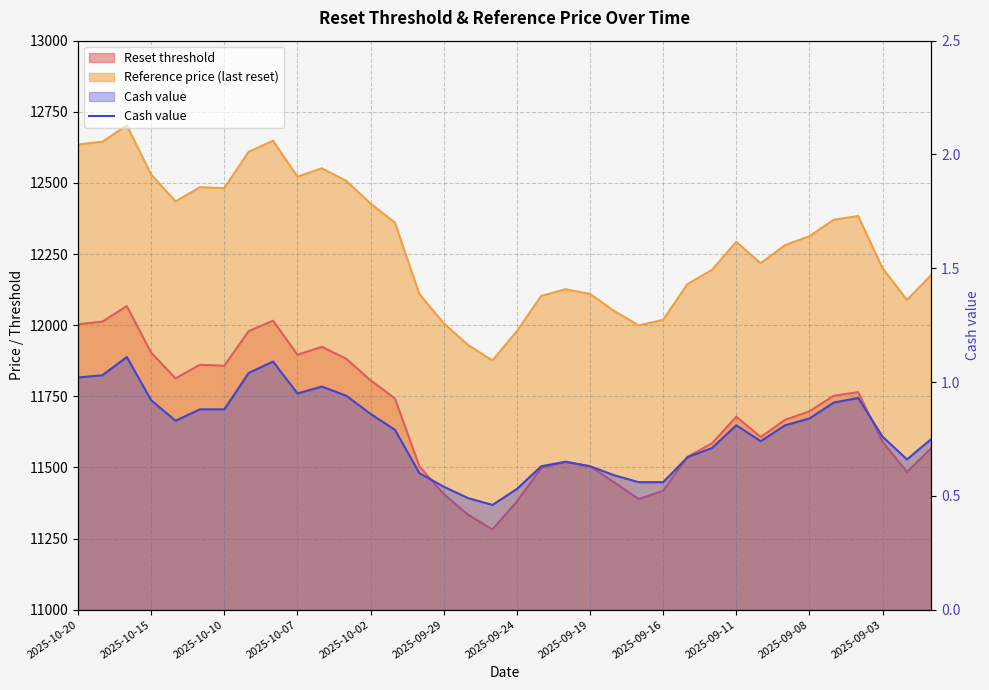

Is it true that the value at 2025-09-03 is 0.2?

False